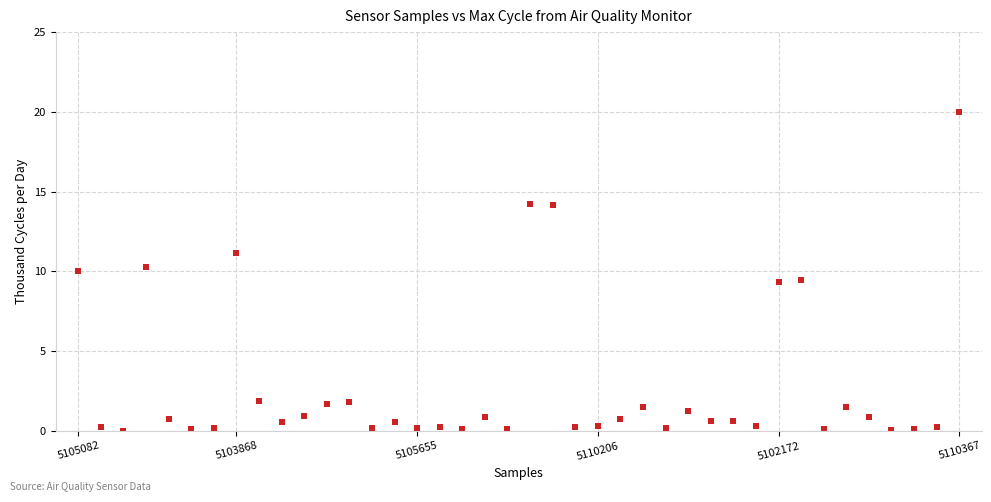

What is the range of Y values (max minus min)?

20.0